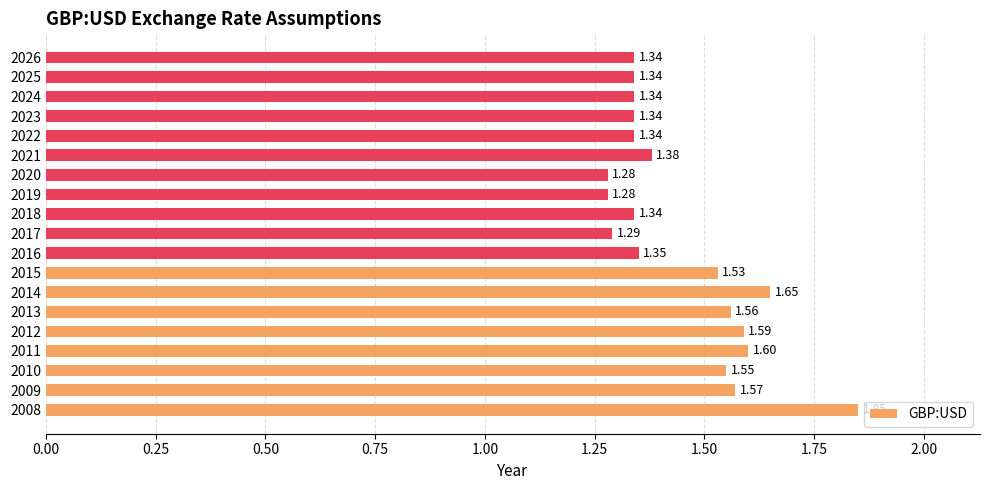

What is the ratio of the value at 2012 to the value at 2017?

1.2